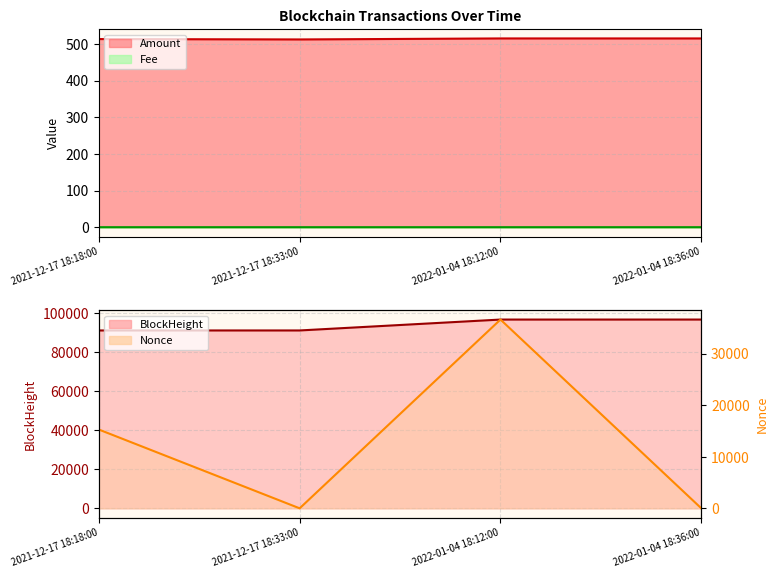

What position from the right is 2022-01-04 18:36:00?

1